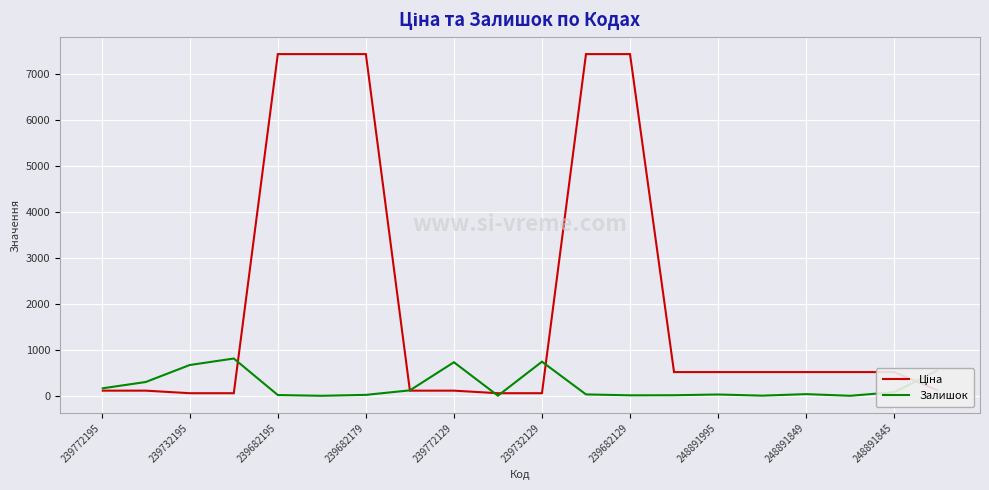

What is the highest value of the Залишок series?

811.0